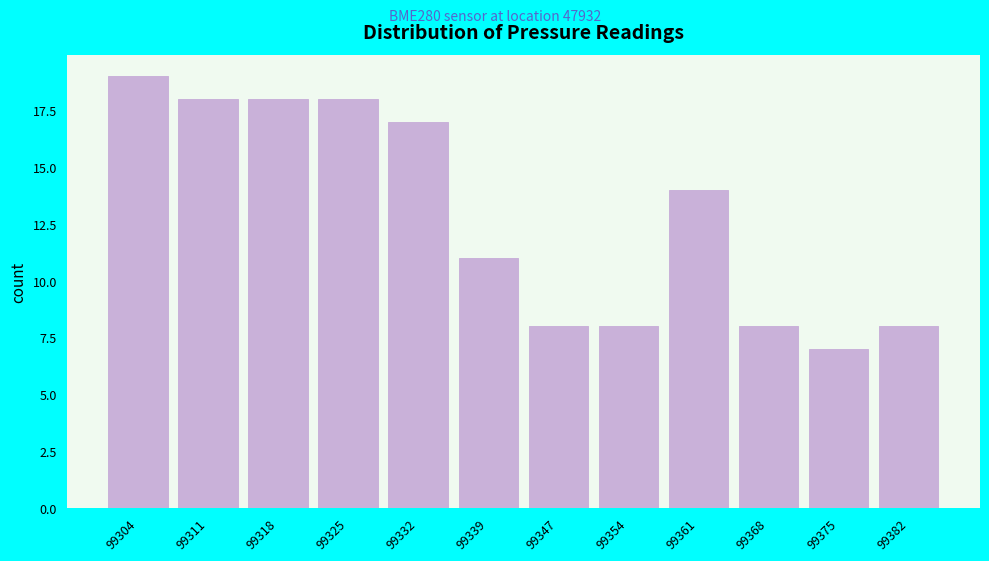

Reading left to right, transcribe this chart: for each bar, give the range it covers on the x-axis and its height. Neither the bar edges nor the heights are printed on the chart, so give them approximately, as read against the axes.

99300 to 99307: 19
99307 to 99314: 18
99314 to 99322: 18
99322 to 99329: 18
99329 to 99336: 17
99336 to 99343: 11
99343 to 99350: 8
99350 to 99357: 8
99357 to 99365: 14
99365 to 99372: 8
99372 to 99379: 7
99379 to 99386: 8